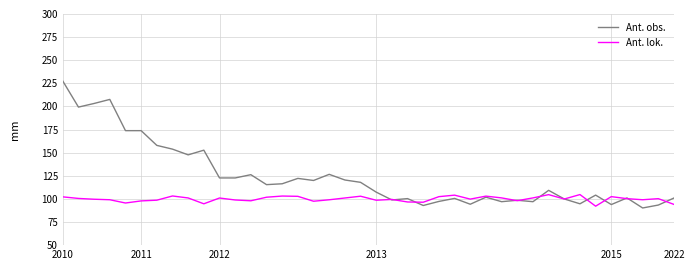

Which series has the largest total across all categories?

Ant. obs.